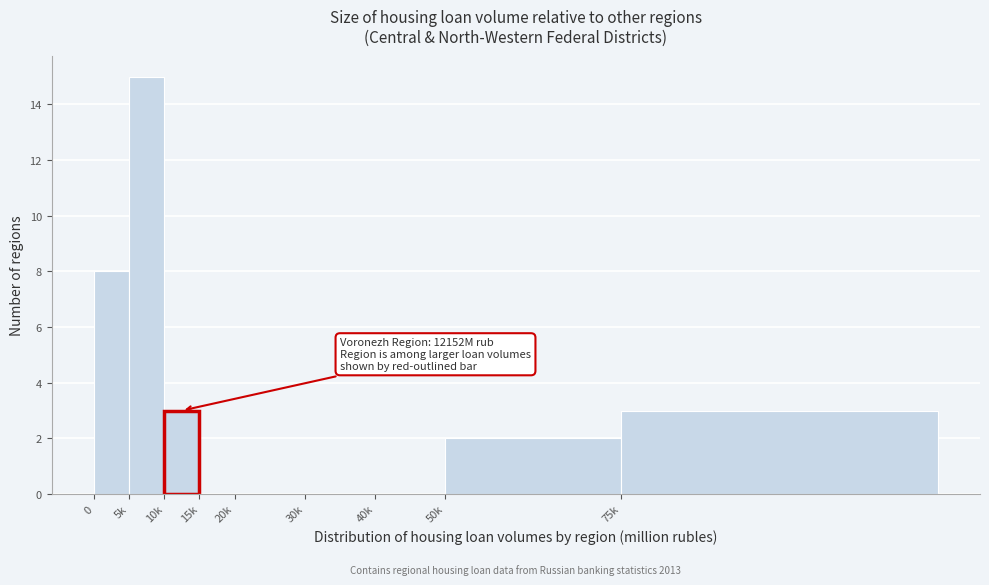

Reading left to right, what are all the values shown in this chart?

0=8	5k=15	10k=3	15k=0	20k=0	30k=0	40k=0	50k=2	75k=3